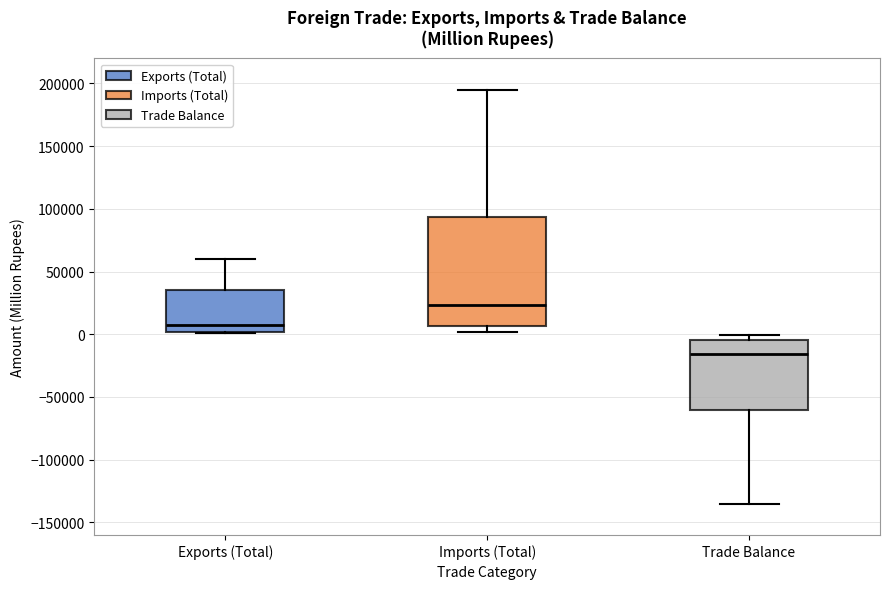

Where is the lower edge of the box for Imports (Total) on the y-axis? The values are not printed on the chart, so give them approximately, as read against the axis.

5000